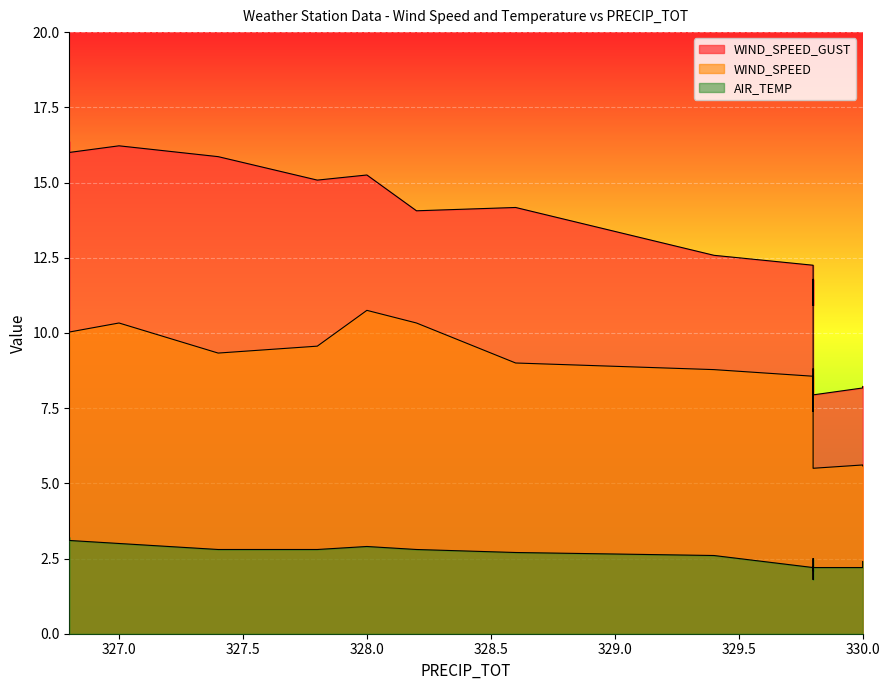

Between 329.8 and 329.8, which series saw the biggest shift?

WIND_SPEED